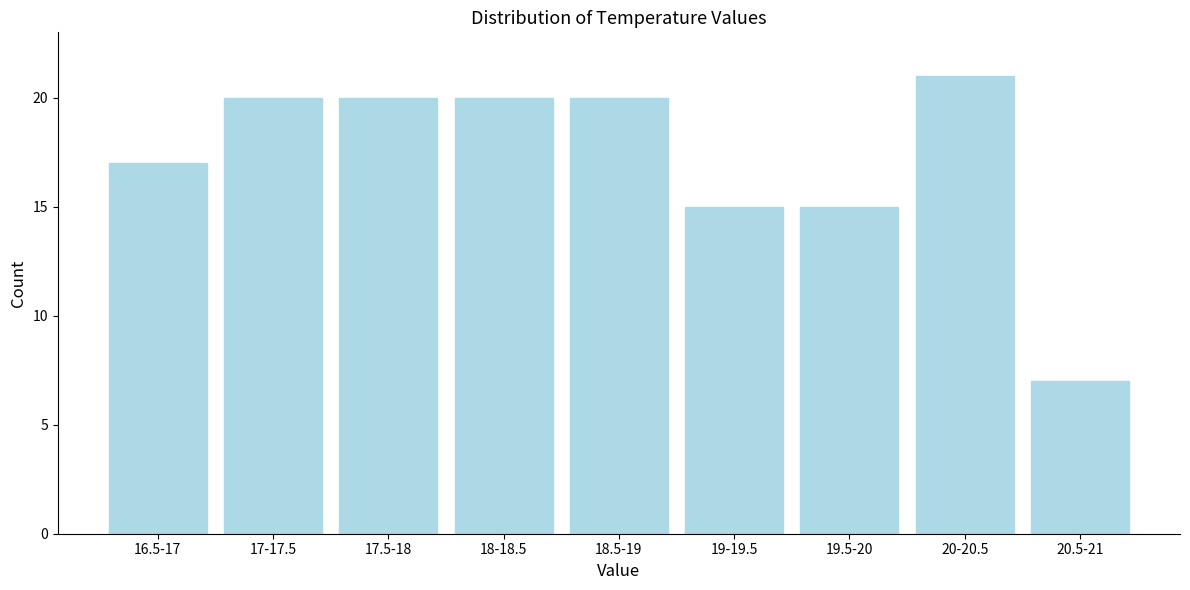

Reading right to left, list all the values displayed in this chart.

7	21	15	15	20	20	20	20	17